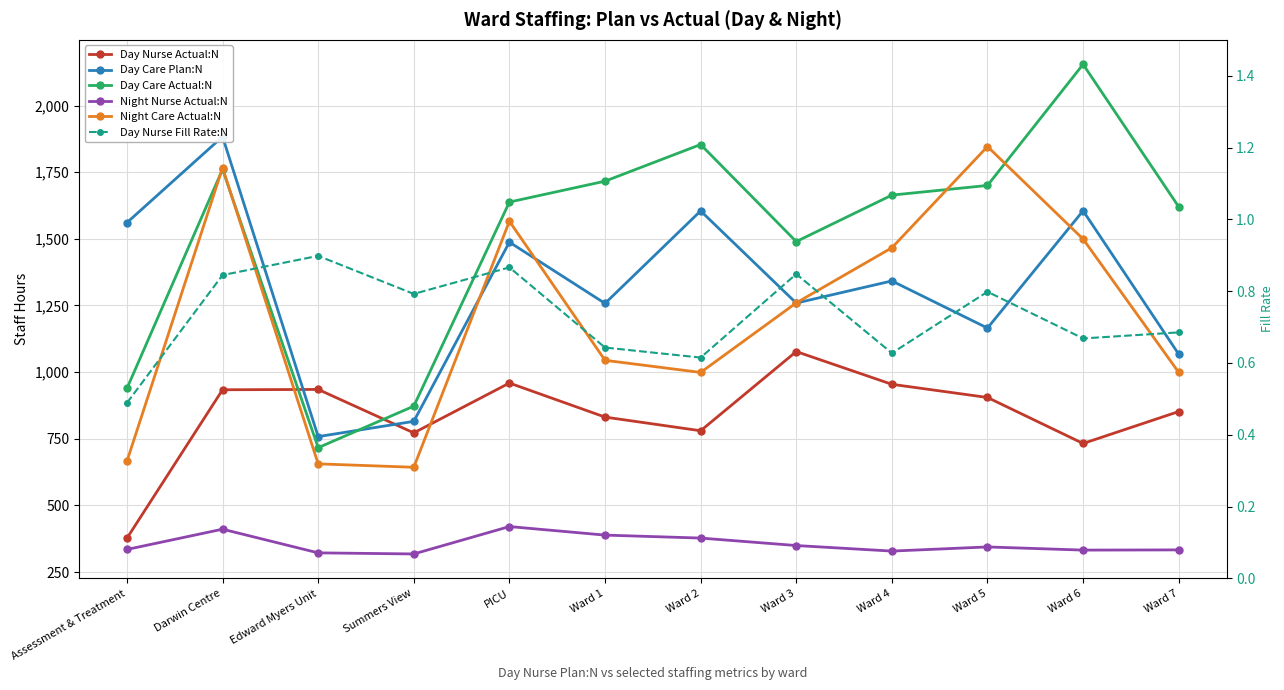

At which label is Day Nurse Actual:N closest to 726?

Ward 6